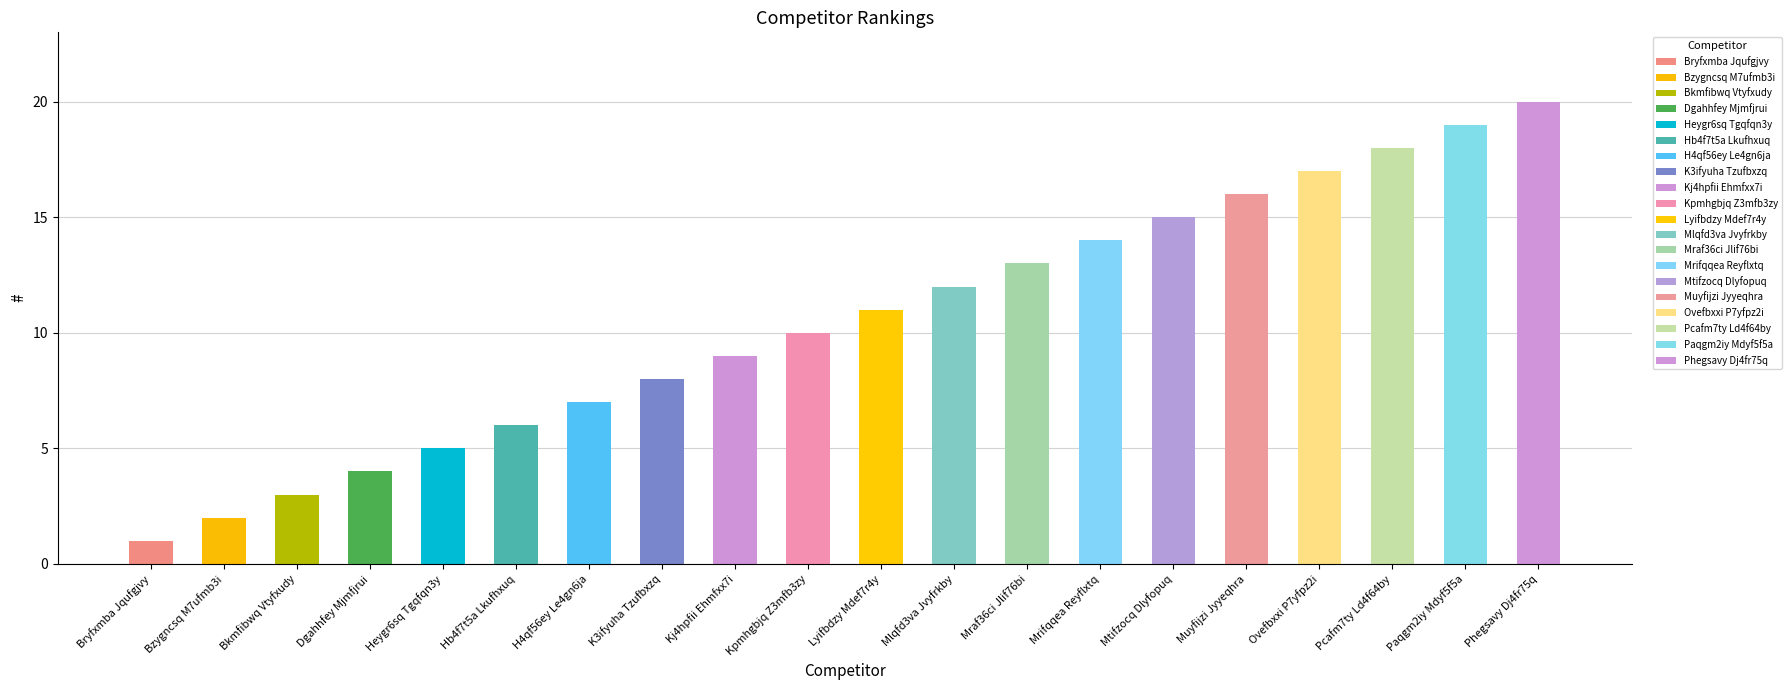

What is the label of the 19th bar from the left?

Paqgm2iy Mdyf5f5a